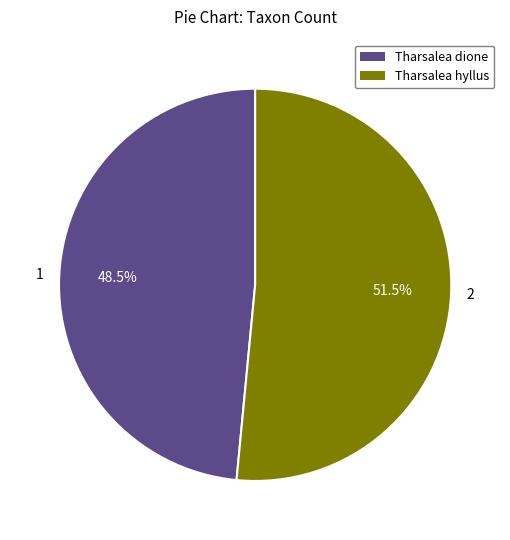

To the nearest percent, what is the average slice percentage?

50%